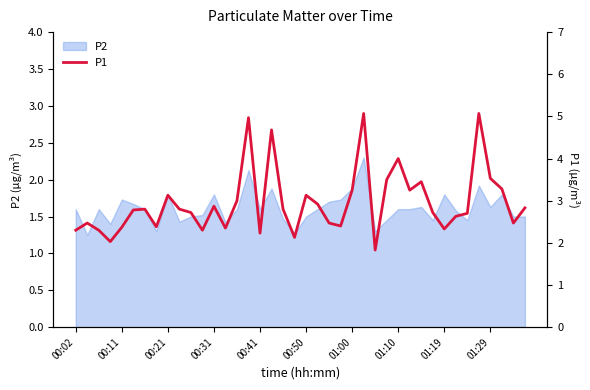

The P2 series shows 1.6 at 00:41. True or false?

True